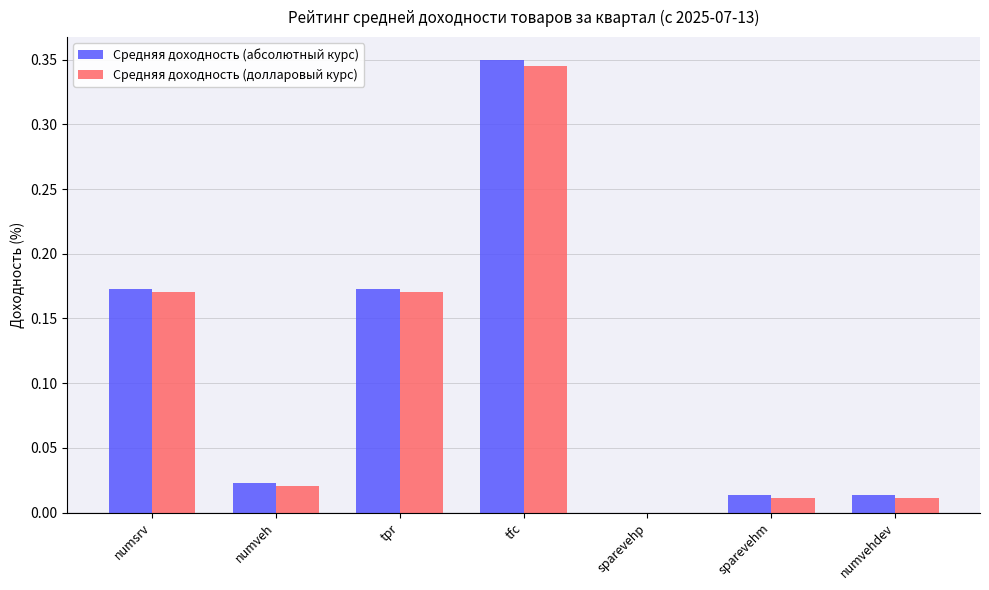

What is the sum of all Средняя доходность (абсолютный курс) values?

0.7